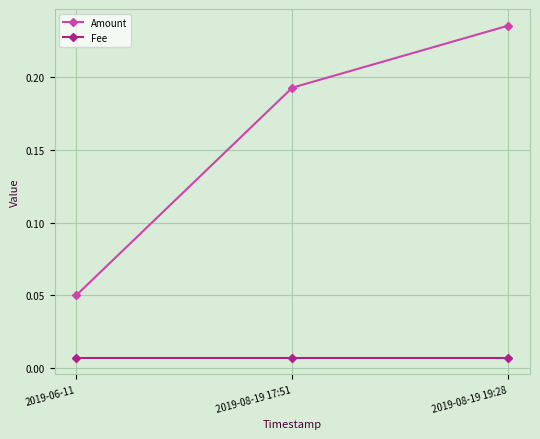

At how many categories does at least one series exceed 0?

3